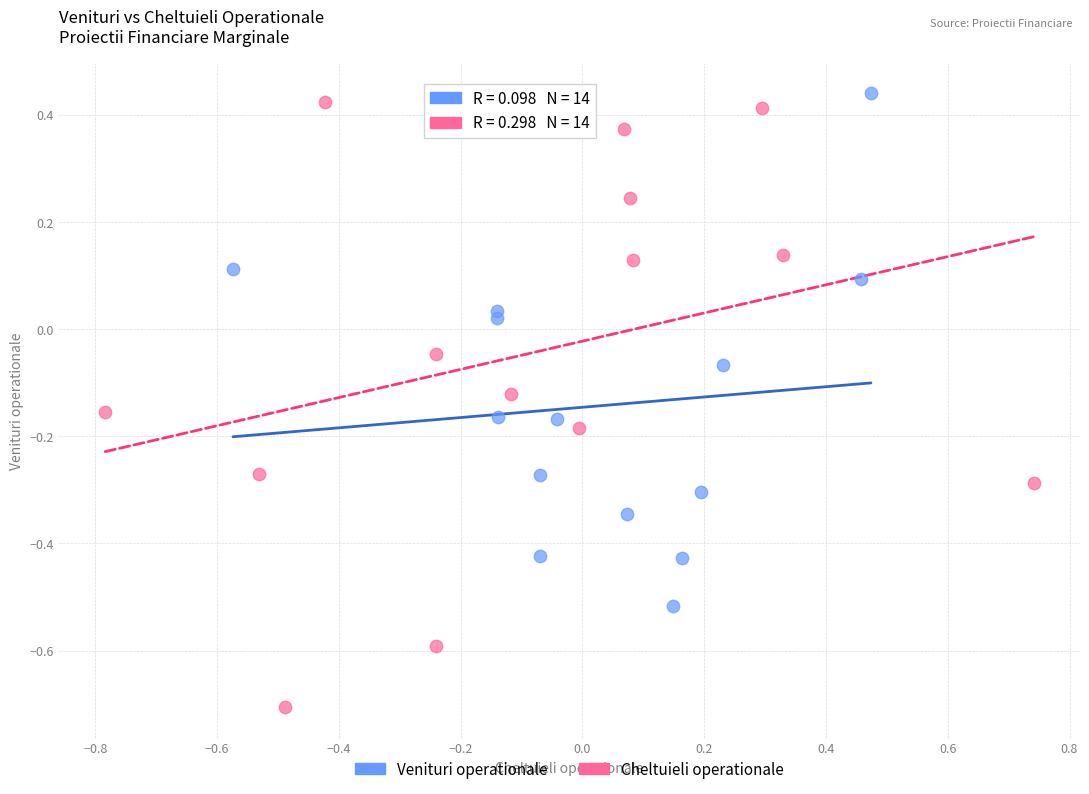

Which series reaches the minimum Y coordinate?

Cheltuieli operationale